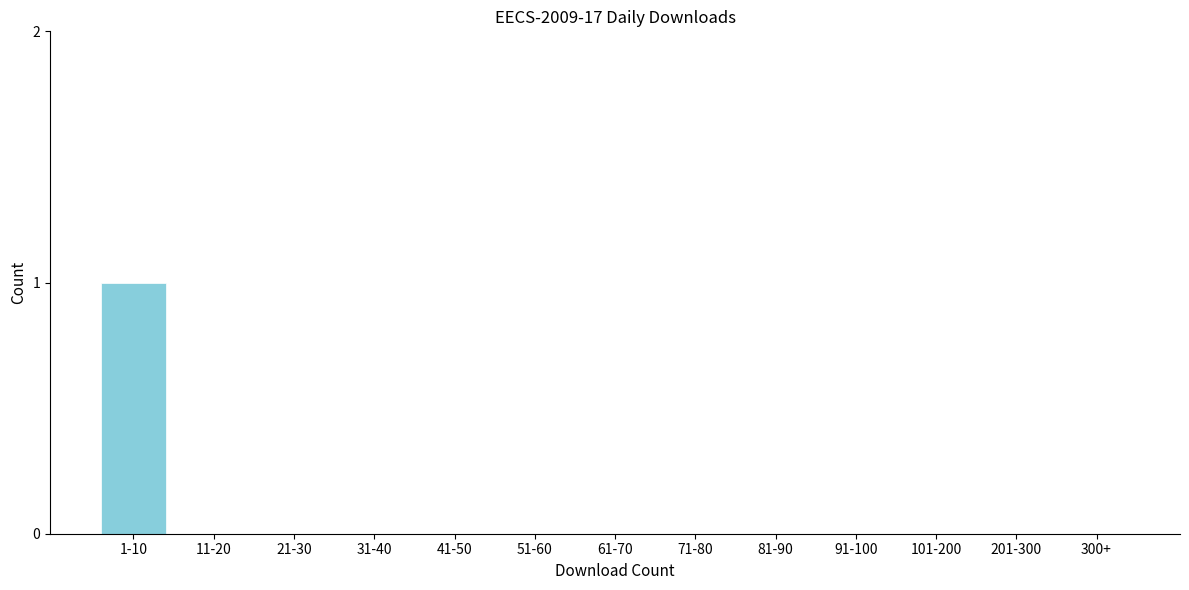

Reading right to left, list all the values displayed in this chart.

300+=0	201-300=0	101-200=0	91-100=0	81-90=0	71-80=0	61-70=0	51-60=0	41-50=0	31-40=0	21-30=0	11-20=0	1-10=1